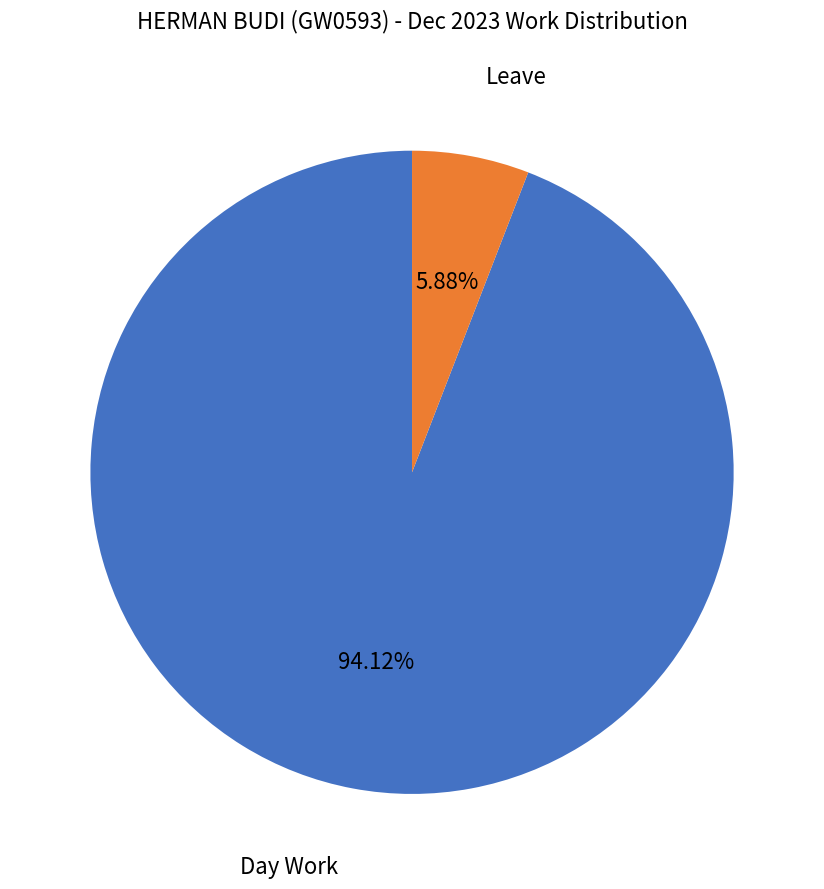

Is there a majority slice in this chart?

Yes